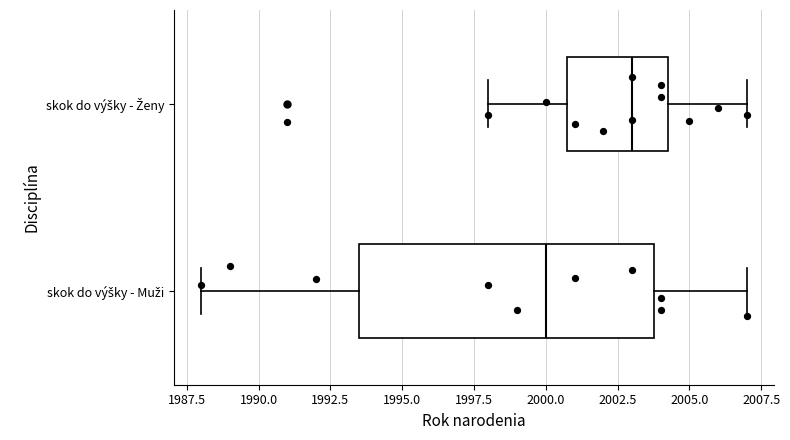

Reading bottom to top, read every box against the x-axis: the position of its median line, the range the box covers, and the ends of its whiskers. The values are not printed on the chart, so give them approximately, as read against the axis.

skok do výšky - Muži: median 2000.0, box 1993.5 to 2004.0, whiskers 1988.0 to 2007.0
skok do výšky - Ženy: median 2003.0, box 2001.0 to 2004.5, whiskers 1998.0 to 2007.0